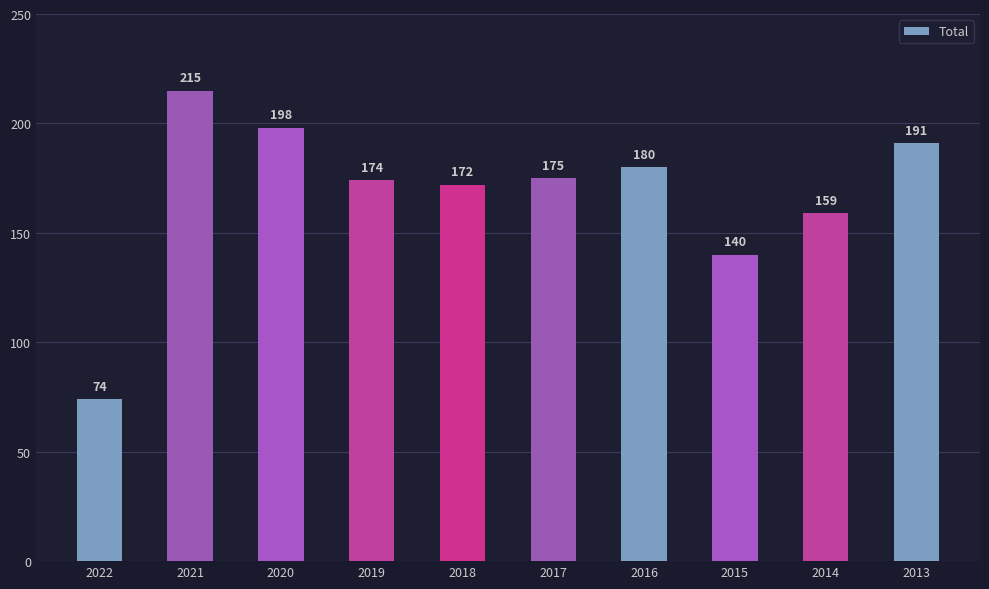

What is the sum of all values?

1678